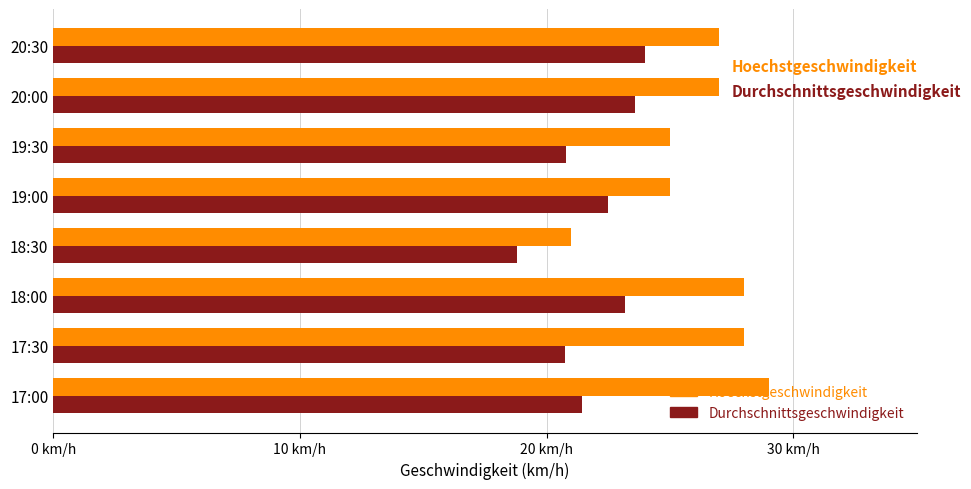

What are all the series names shown in the legend?

Hoechstgeschwindigkeit, Durchschnittsgeschwindigkeit